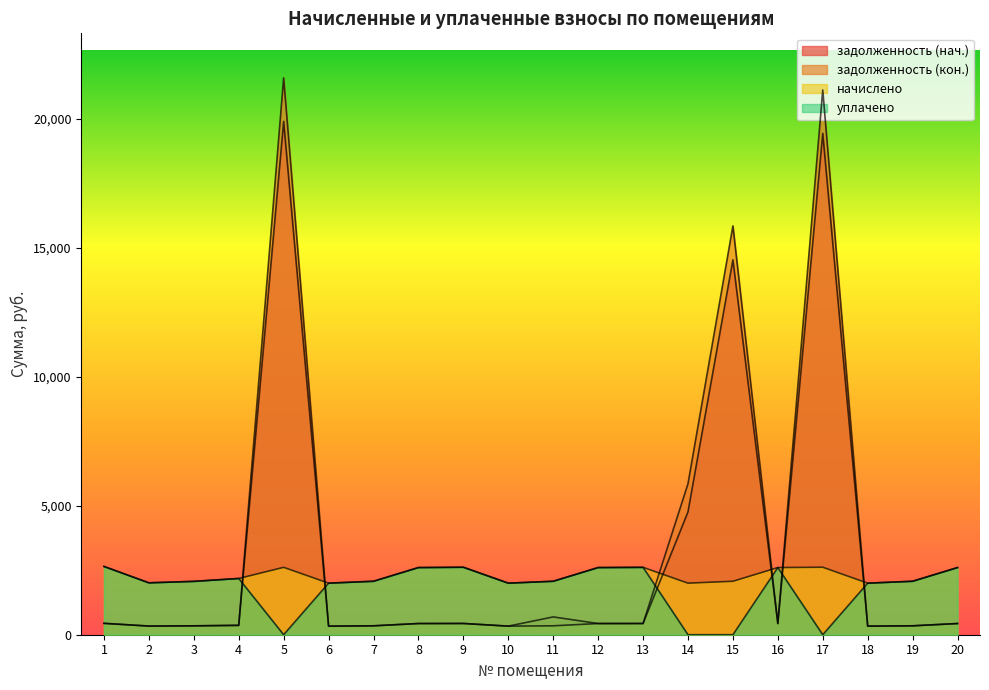

True or false: задолженность (нач.) and задолженность (кон.) cross at least once.

True